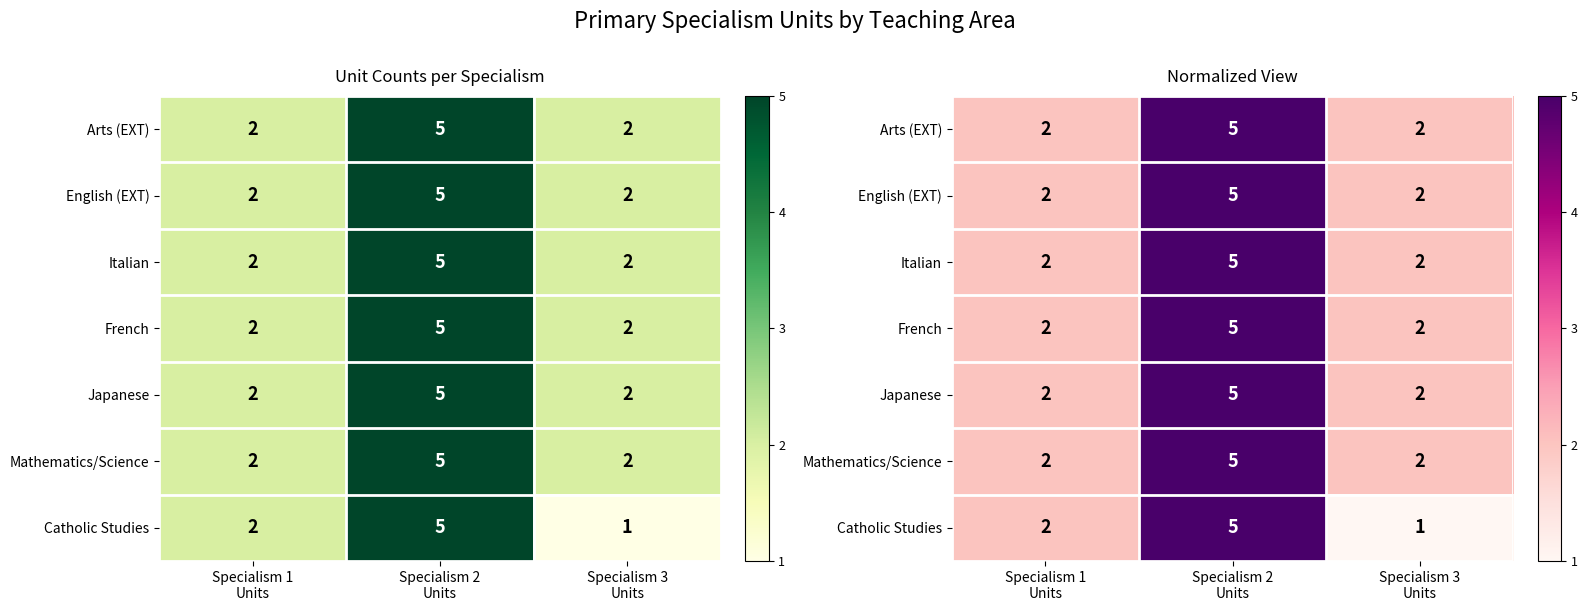

How many Japanese values are between 2 and 5?

3